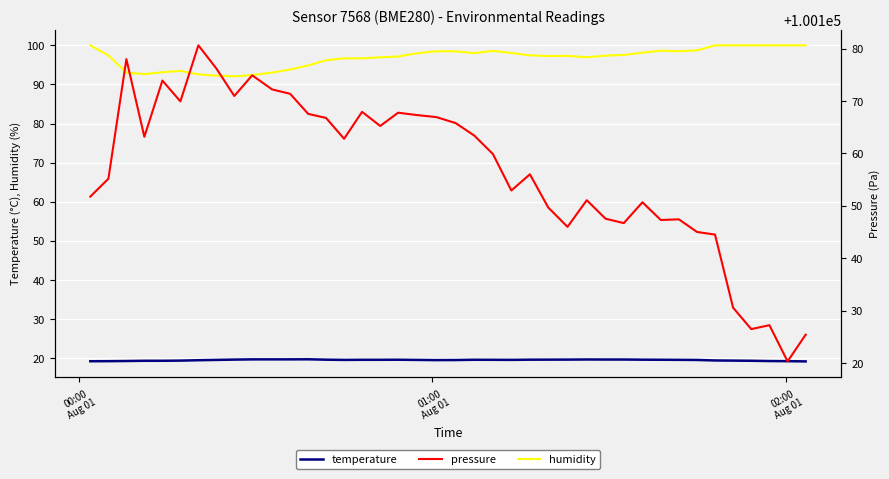

How many lines are shown in the chart?

3